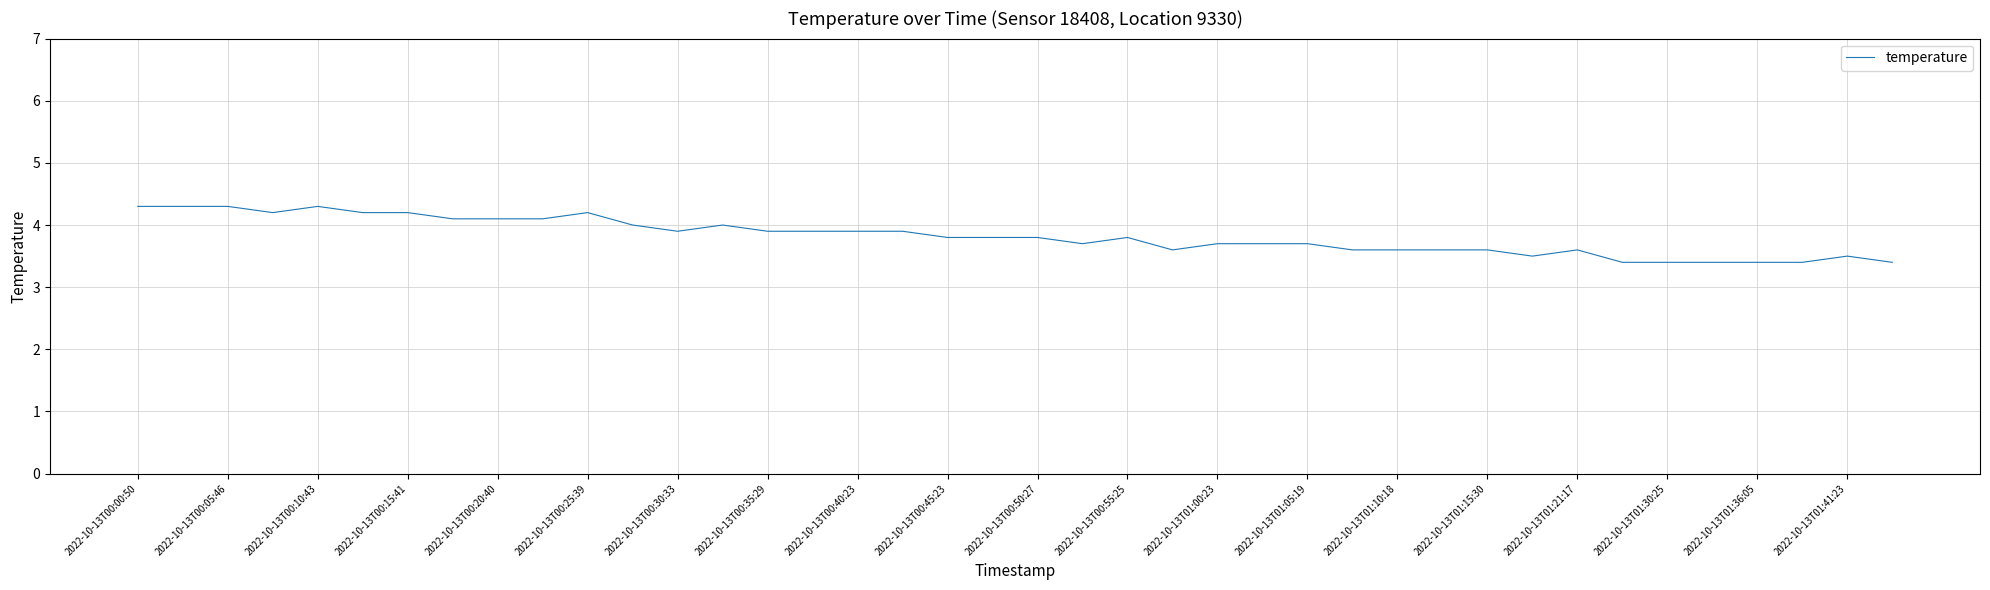

What is the greatest value displayed?

4.3